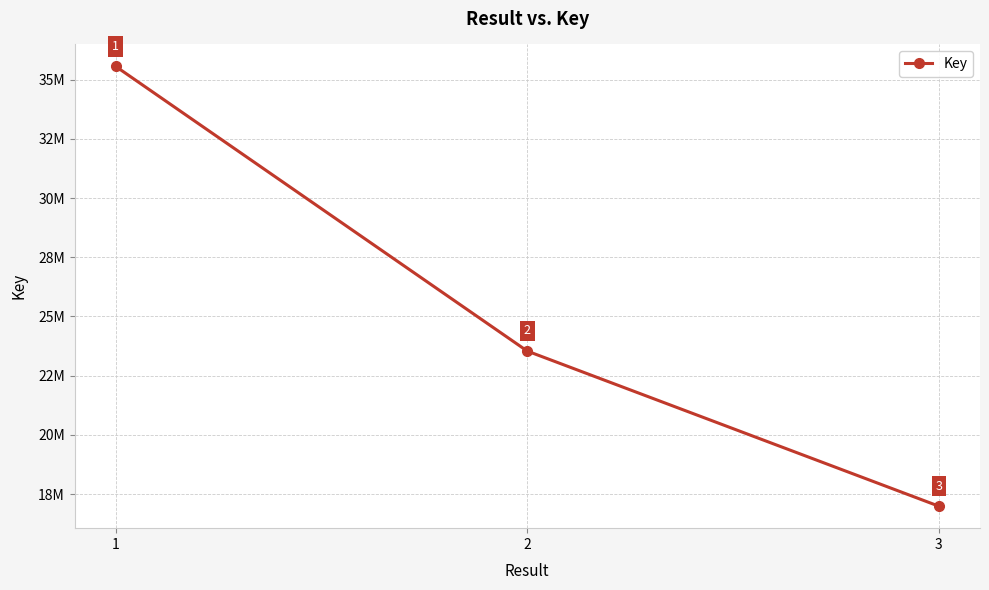

Is this an area chart (filled region under the line)?

No